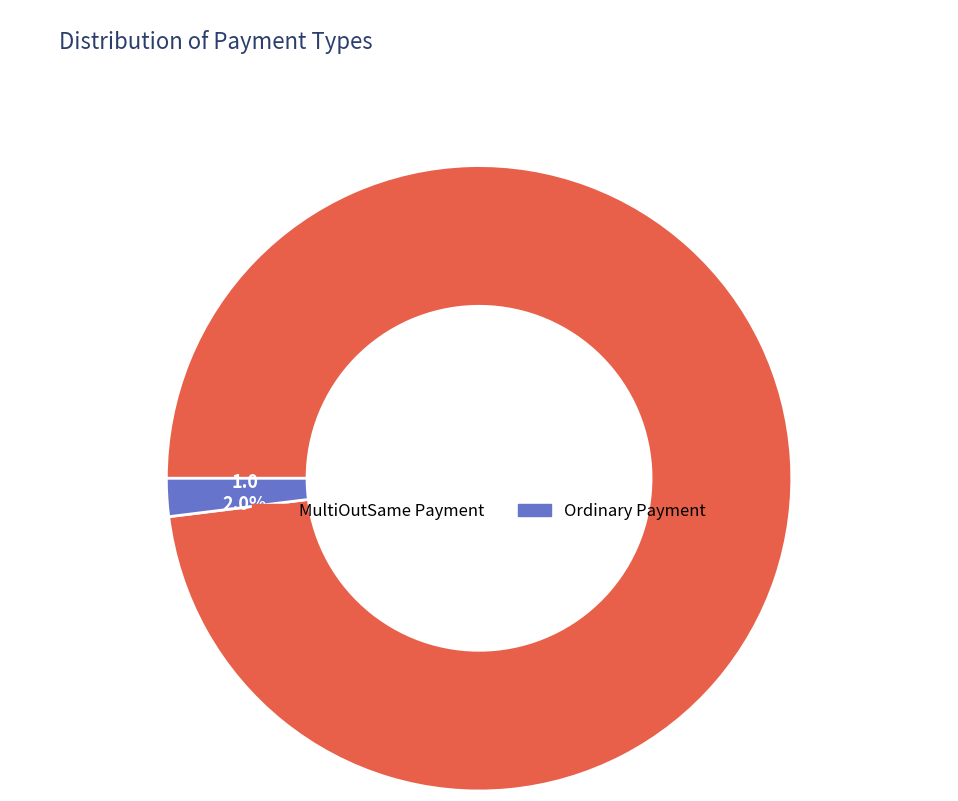

Which category has the biggest portion of the pie?

MultiOutSame Payment